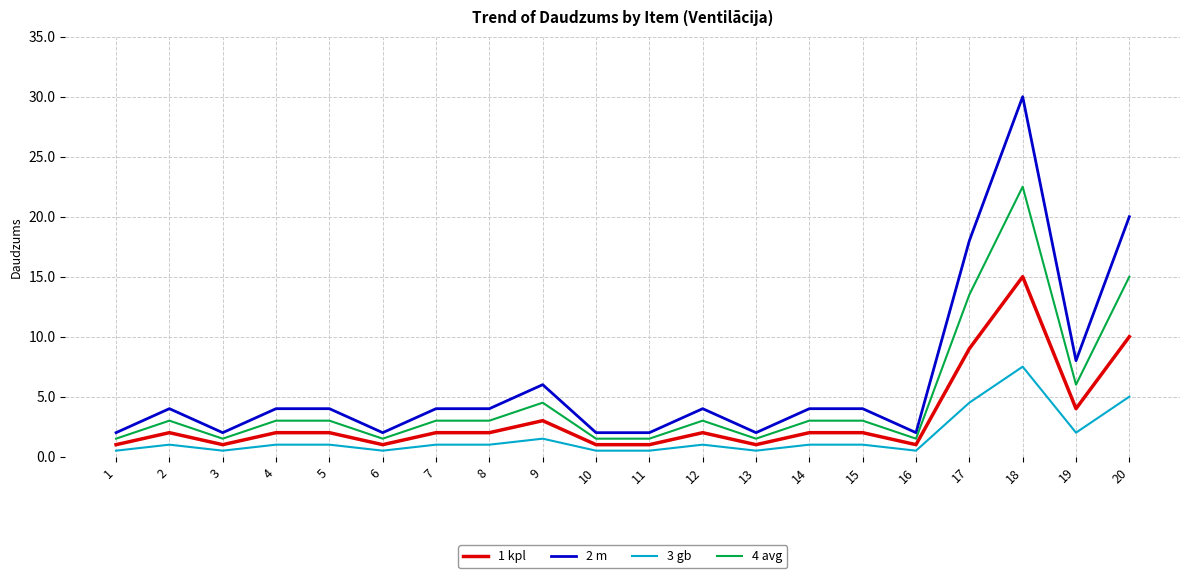

Does the chart display data point markers on the line(s)?

No